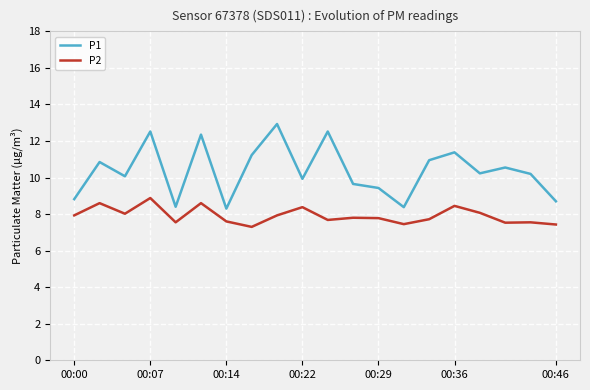

True or false: P1 and P2 intersect in this chart.

False